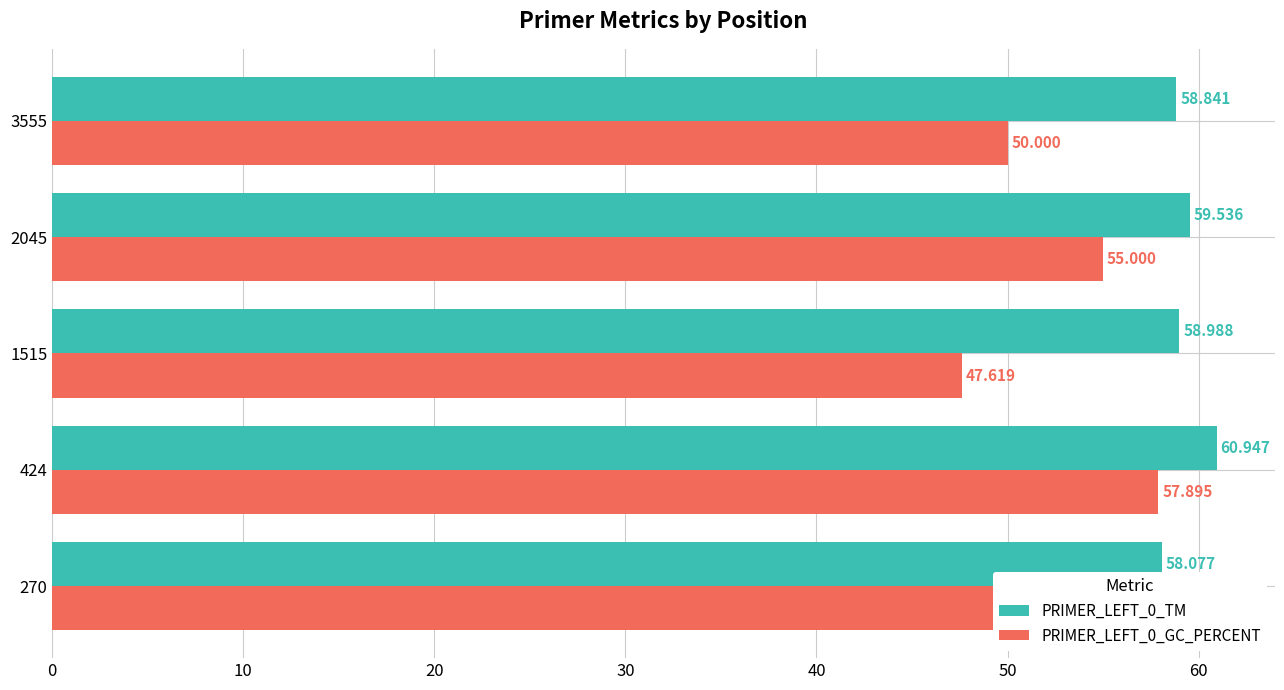

What is the sum of all PRIMER_LEFT_0_GC_PERCENT values?

260.5